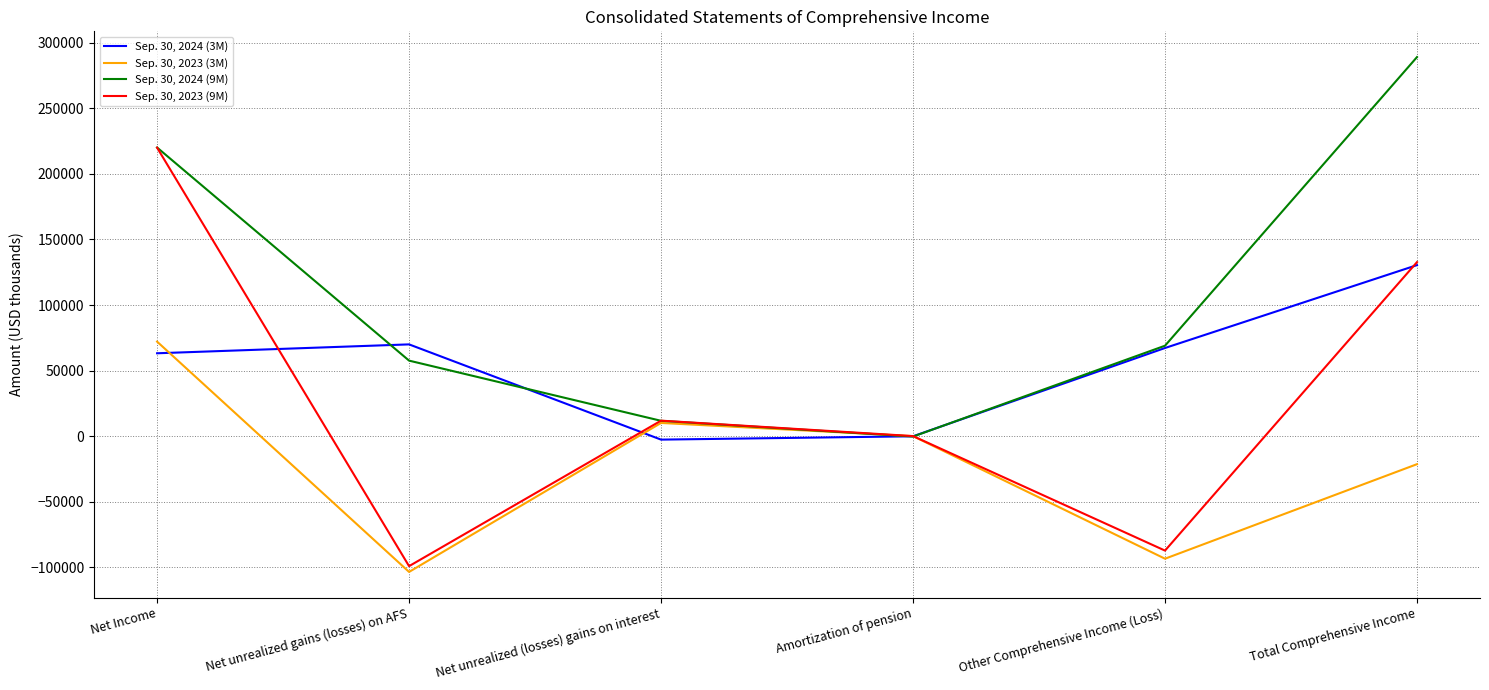

What is the difference between the maximum and minimum values in the Sep. 30, 2023 (9M) series?

319158